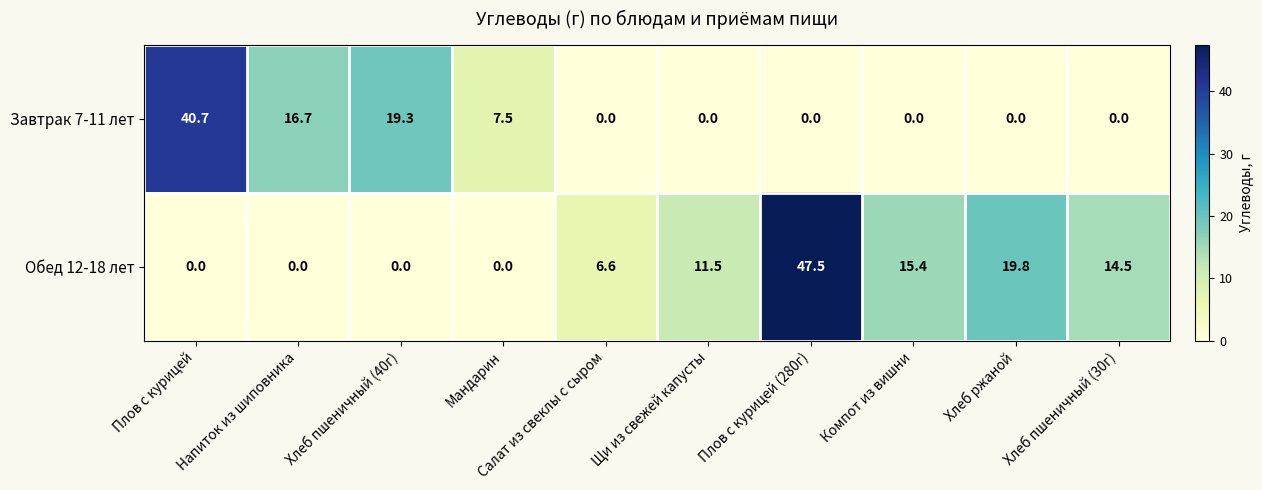

Rank the series by their average value, from highest to lowest.

Обед 12-18 лет, Завтрак 7-11 лет